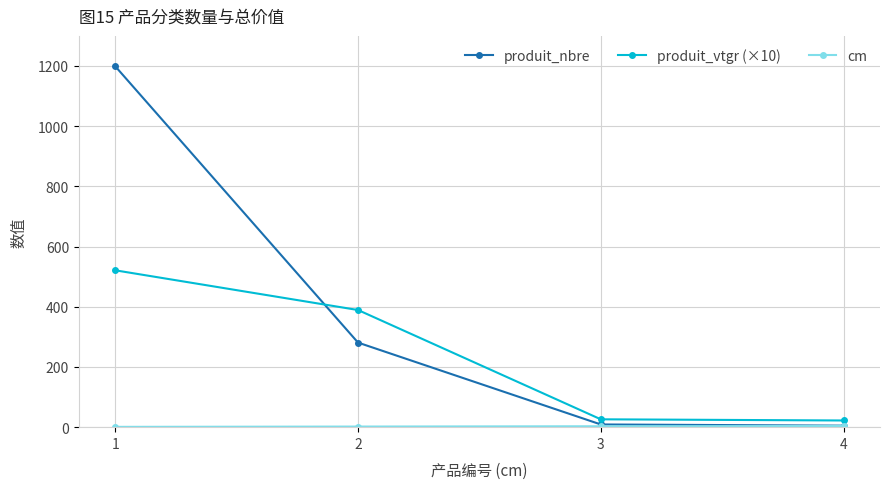

At which label does produit_vtgr (×10) first exceed 389?

1